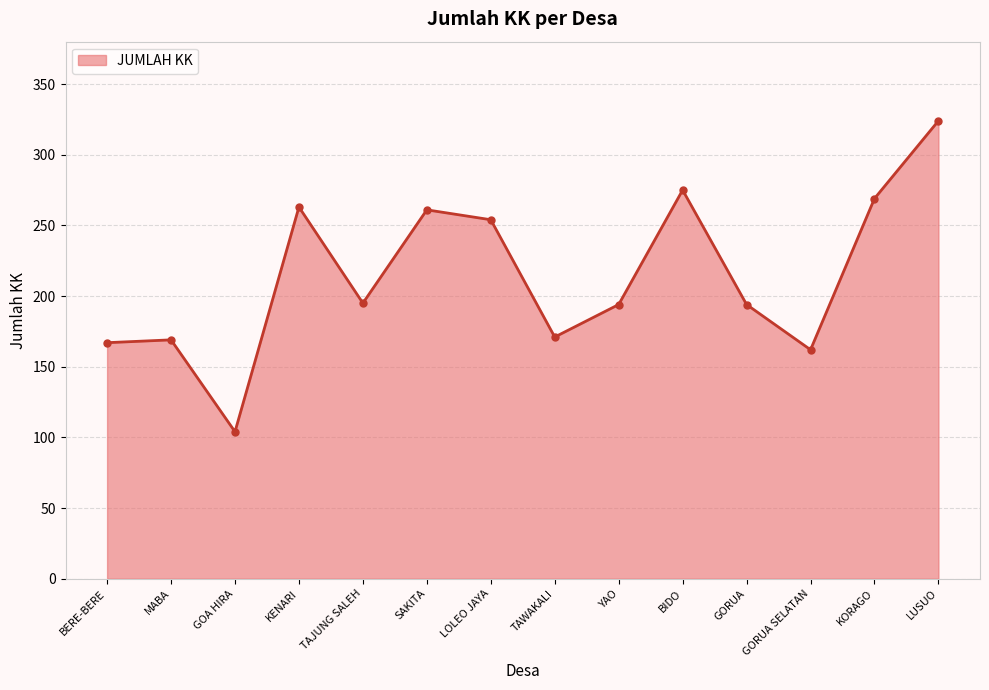

What is the value of the 11th point from the left?

194